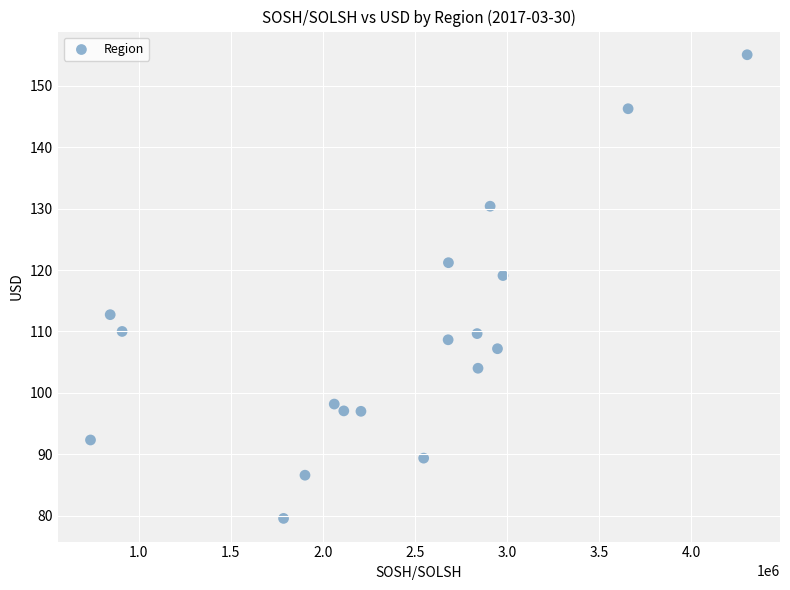

What is the range of Y values (max minus min)?

75.5